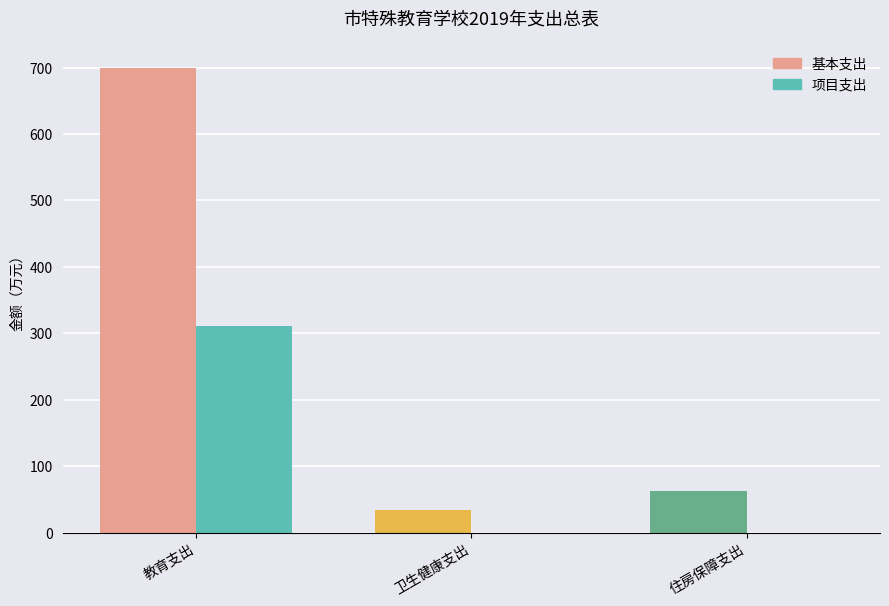

Is it true that 基本支出 equals 14.6 at 卫生健康支出?

False